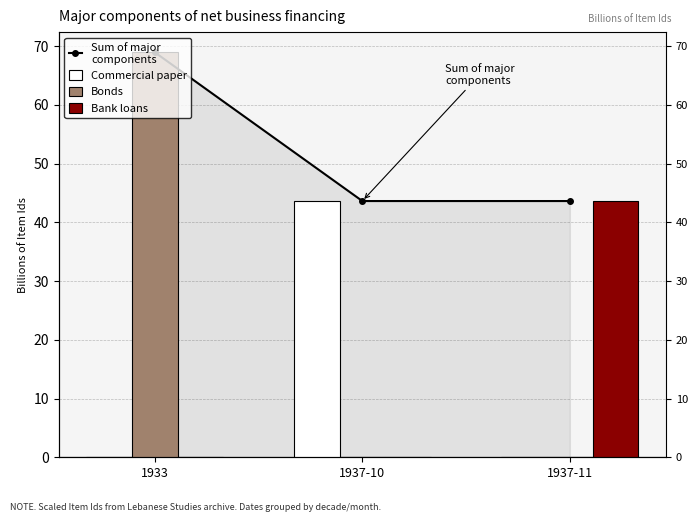

Reading left to right, extract all data points from this chart.

Sum of major
components: 1933=68.9	1937-10=43.6	1937-11=43.6
Commercial paper: 1933=0.0	1937-10=43.6	1937-11=0.0
Bonds: 1933=68.9	1937-10=0.0	1937-11=0.0
Bank loans: 1933=0.0	1937-10=0.0	1937-11=43.6